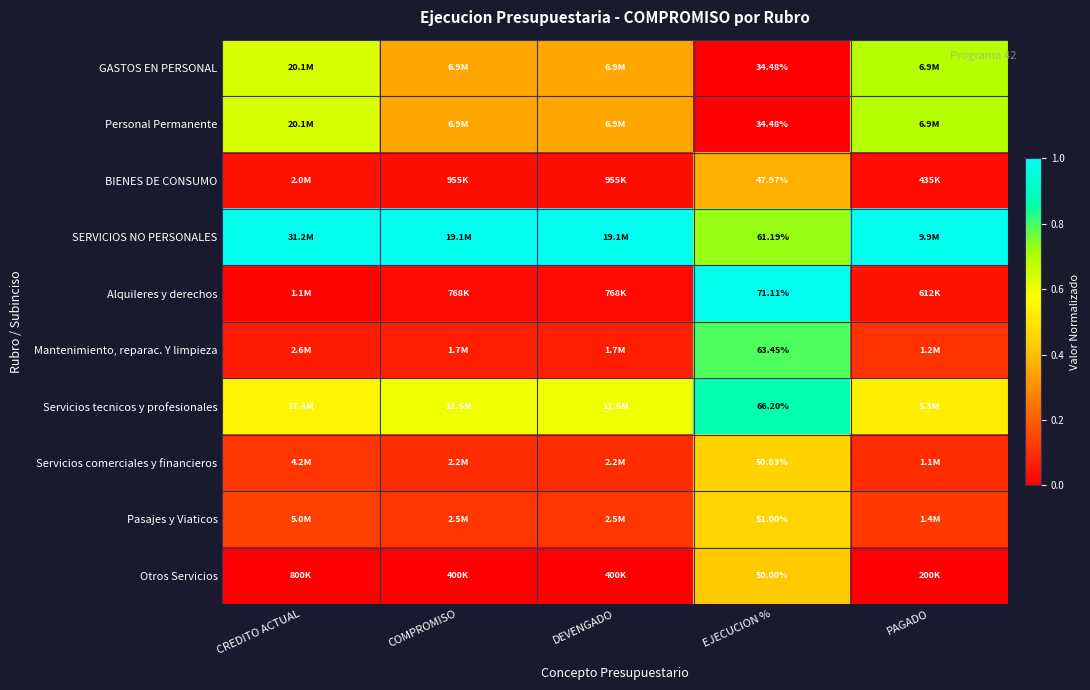

What is the spread (max minus min) of values at PAGADO?

1.0